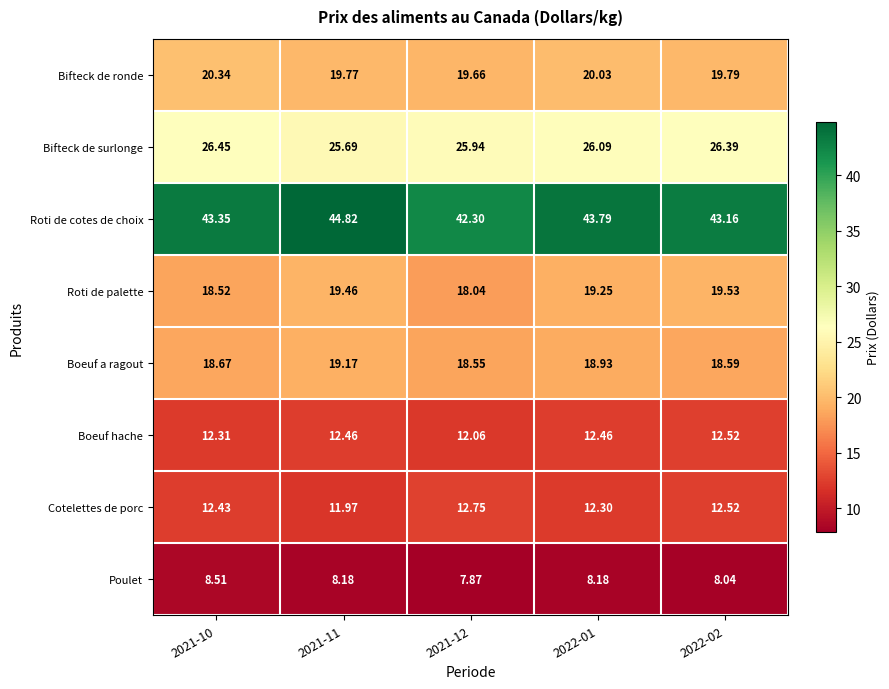

Which series has the largest range (max minus min)?

Roti de cotes de choix